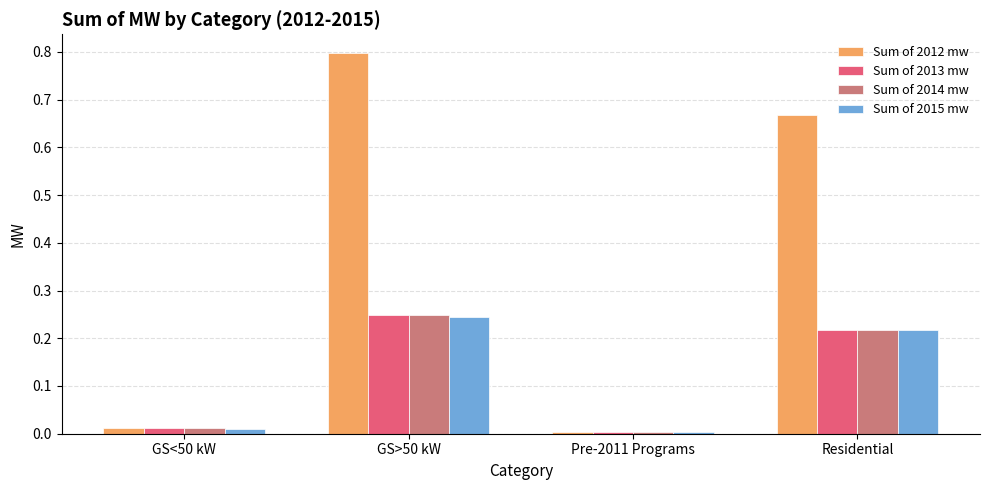

What position from the left is GS<50 kW?

1